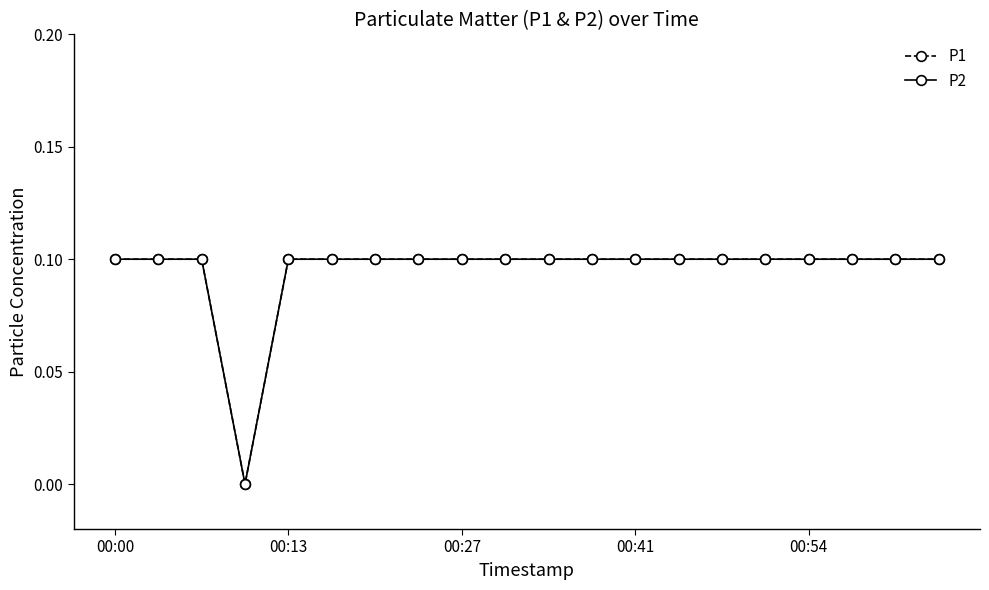

Does the chart have visible grid lines?

No